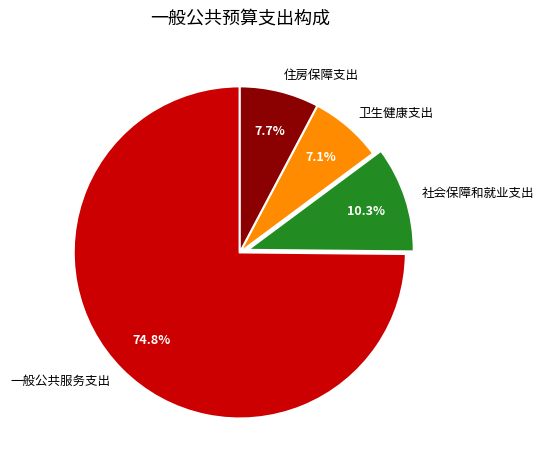

True or false: 住房保障支出 accounts for 8% of the total.

True